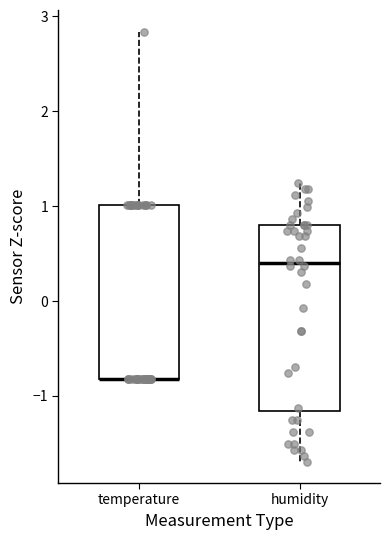

Reading left to right, read every box against the y-axis: the position of its median line, the range the box covers, and the ends of its whiskers. The values are not printed on the chart, so give them approximately, as read against the axis.

temperature: median -0.8 (drawn on the box's lower edge), box -0.8 to 1.0, whiskers -0.8 to 2.8
humidity: median 0.4, box -1.2 to 0.8, whiskers -1.7 to 1.2